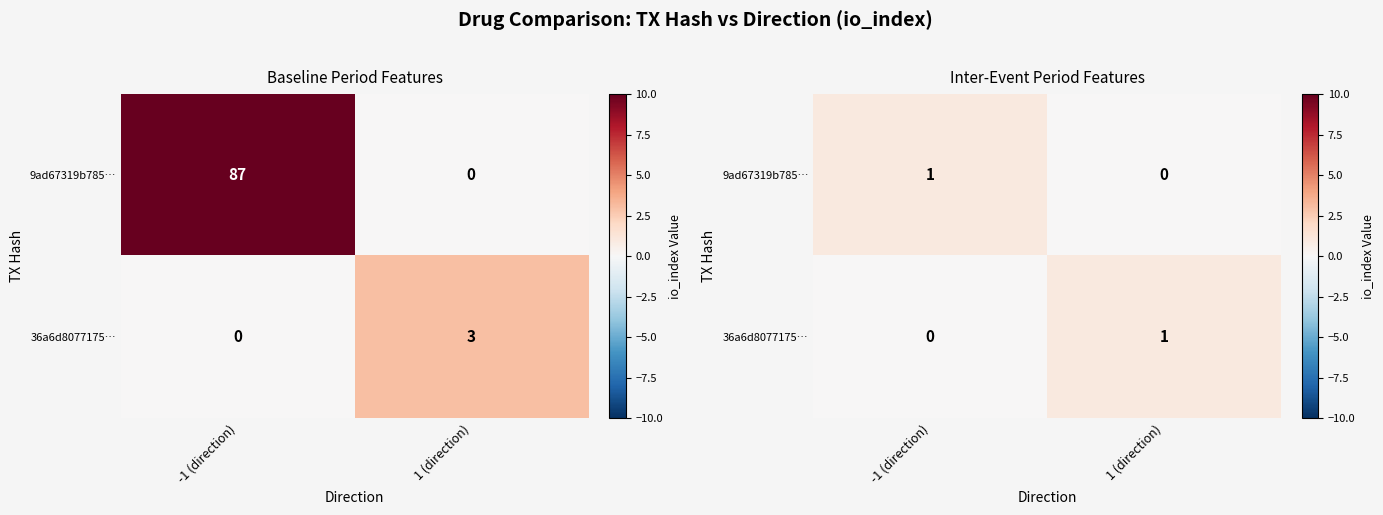

Which series changed the most between -1 (direction) and 1 (direction)?

9ad67319b785…